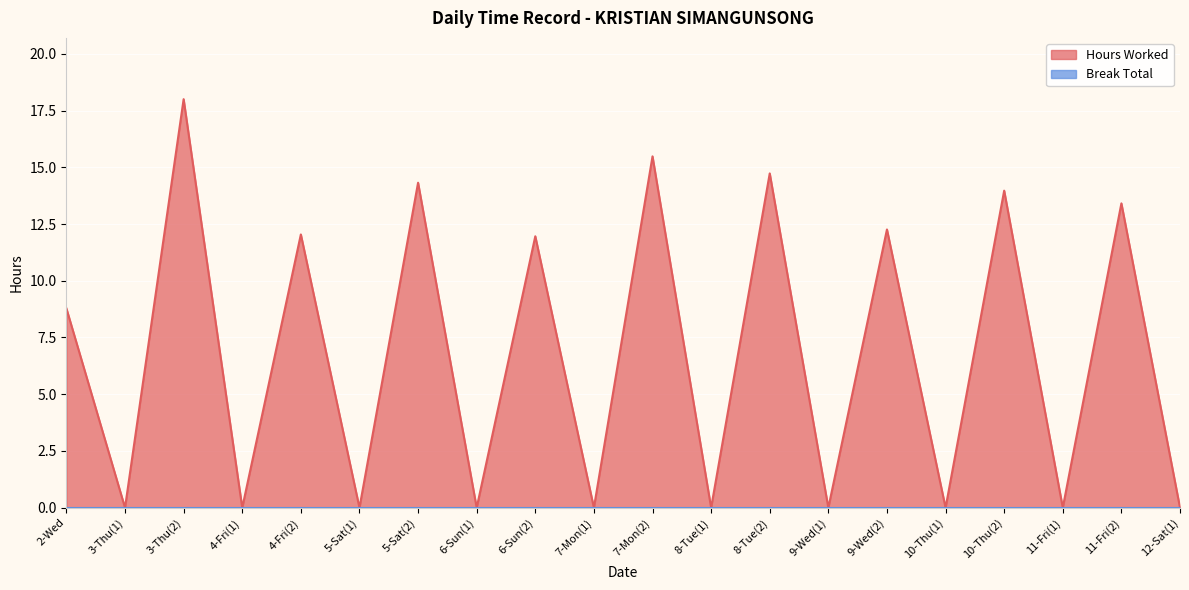

Reading left to right, transcribe all the data shown in this chart.

8.8	0.0	18.0	0.0	12.0	0.0	14.3	0.0	12.0	0.0	15.5	0.0	14.7	0.0	12.3	0.0	14.0	0.0	13.4	0.0